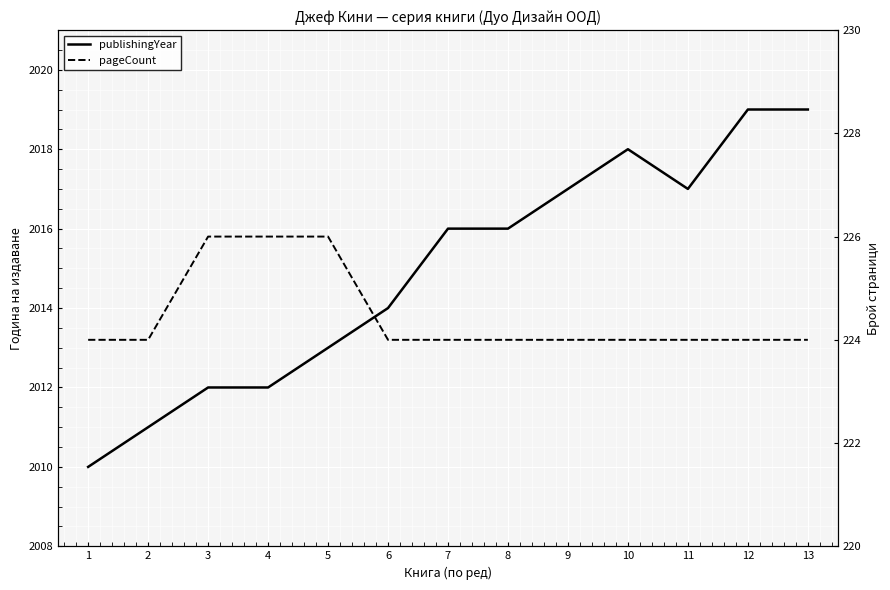

Which series has the largest total across all categories?

publishingYear